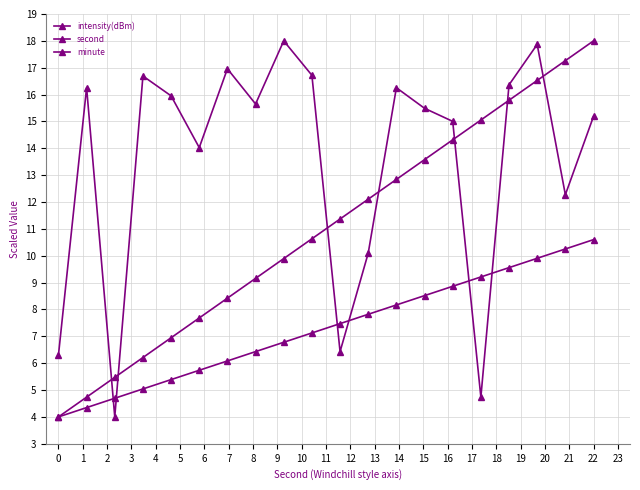

How many lines are shown in the chart?

3